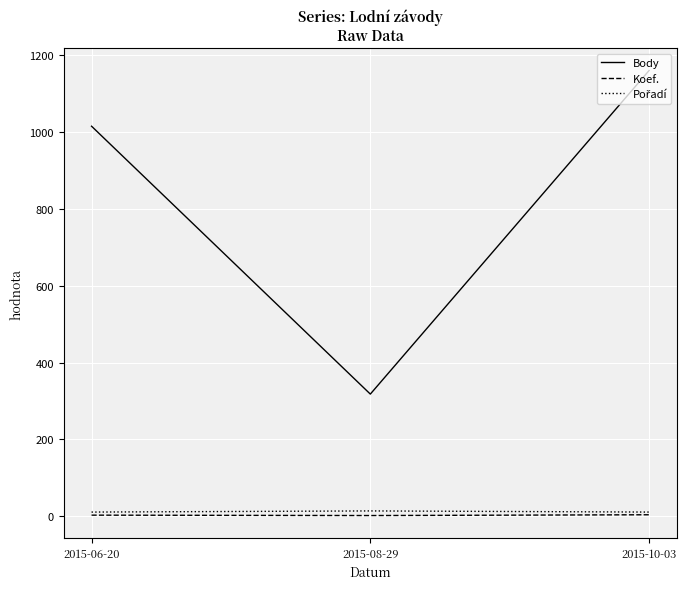

The value of Body at 2015-10-03 is 1160. True or false?

True